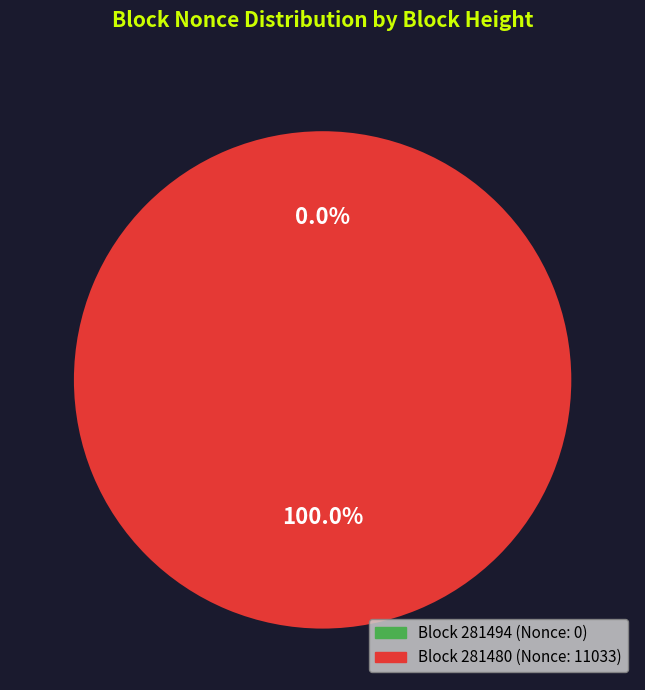

Rank the categories by value from lowest to highest.

281494, 281480